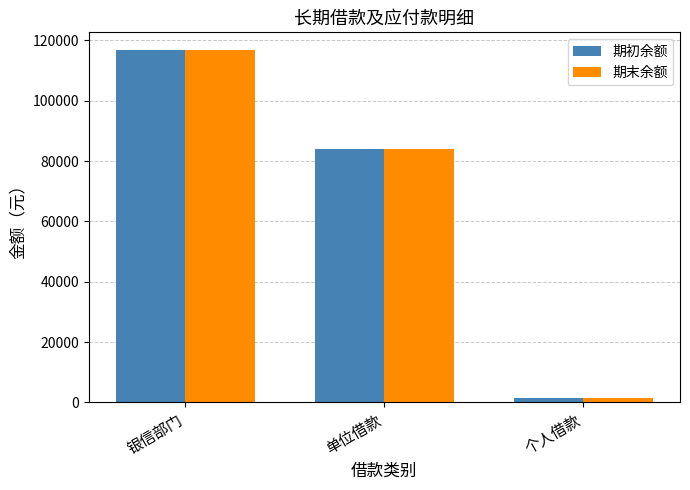

What is the difference between the maximum and minimum values in the 期初余额 series?

115155.0